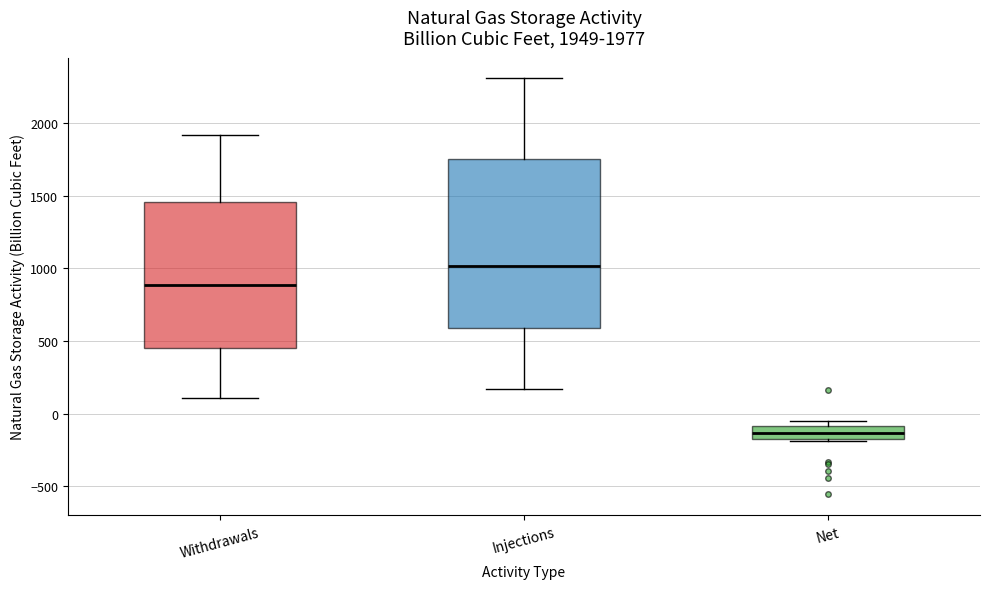

Which box's median line is the highest?

Injections